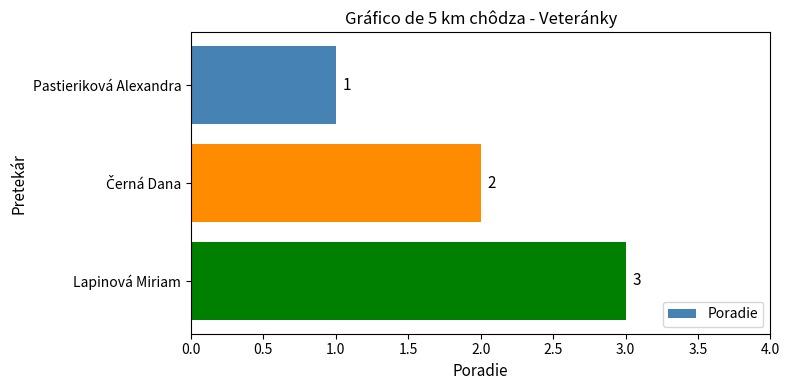

Count the values in the range 1 to 3.

3